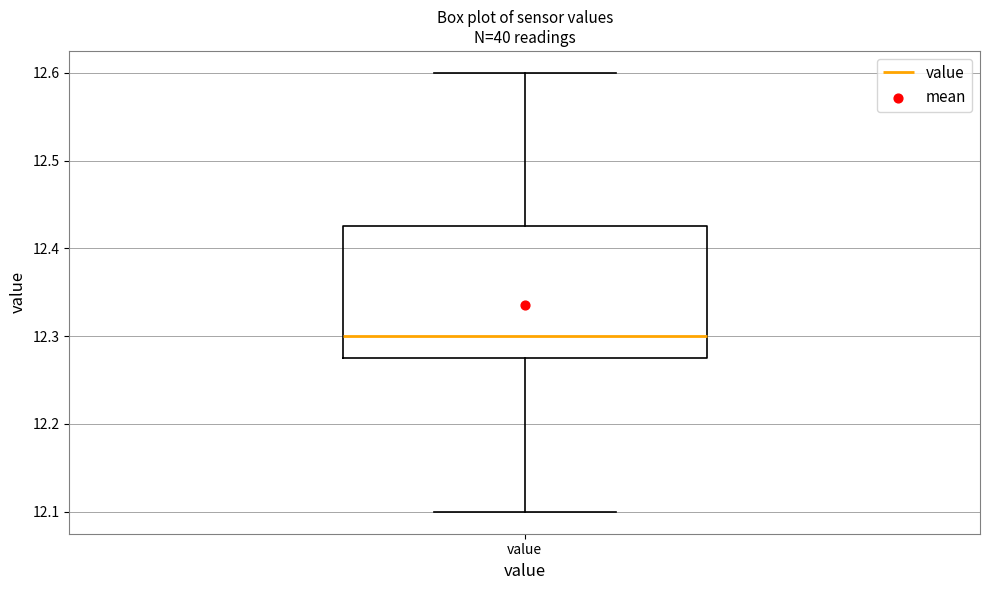

Where is the lower edge of the box for value on the y-axis? The values are not printed on the chart, so give them approximately, as read against the axis.

12.28